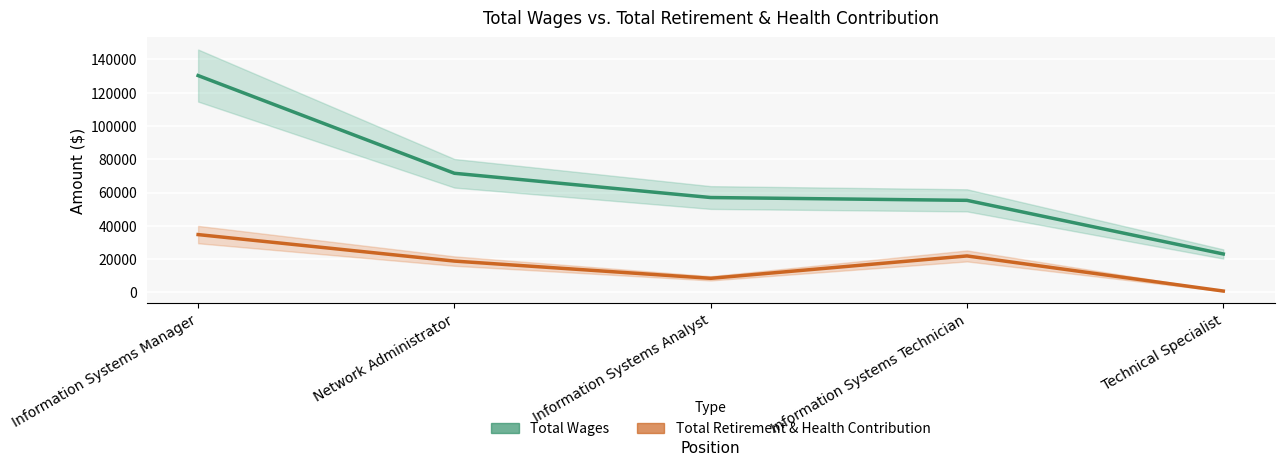

How many interior local valleys does the Total Retirement & Health Contribution series have?

1